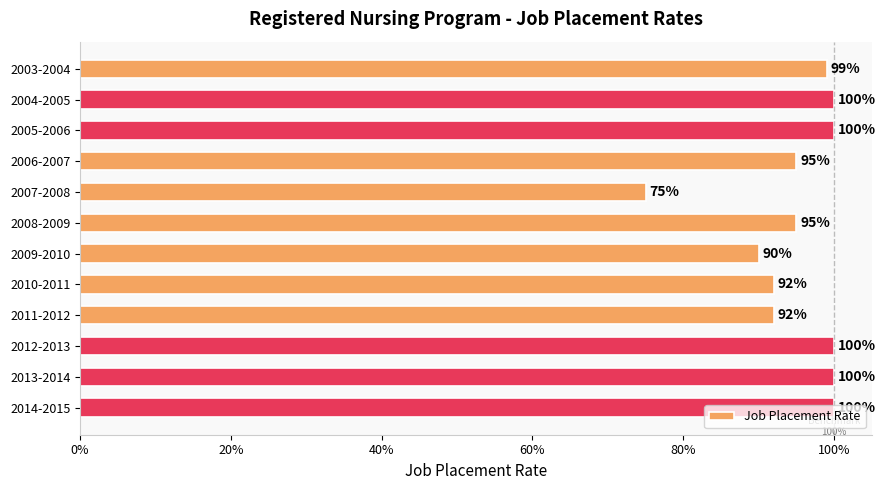

What is the difference between the maximum and minimum values?

0.2